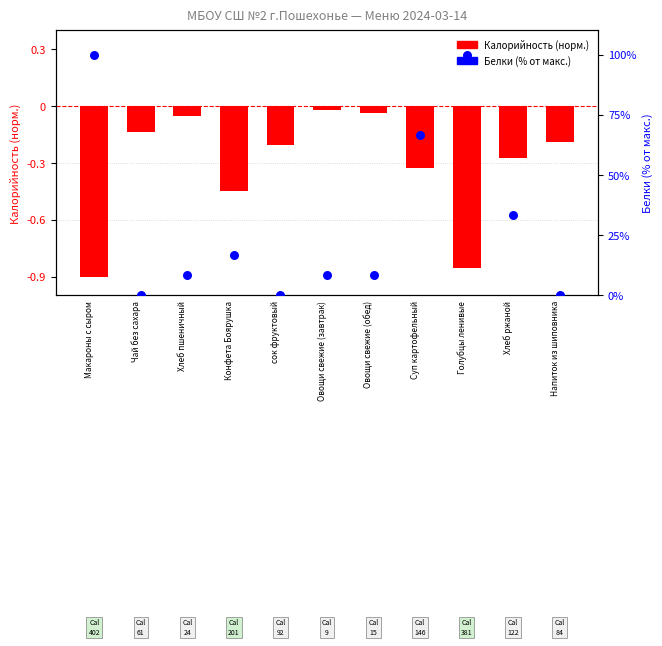

At which category is the sum across all series the highest?

Голубцы ленивые